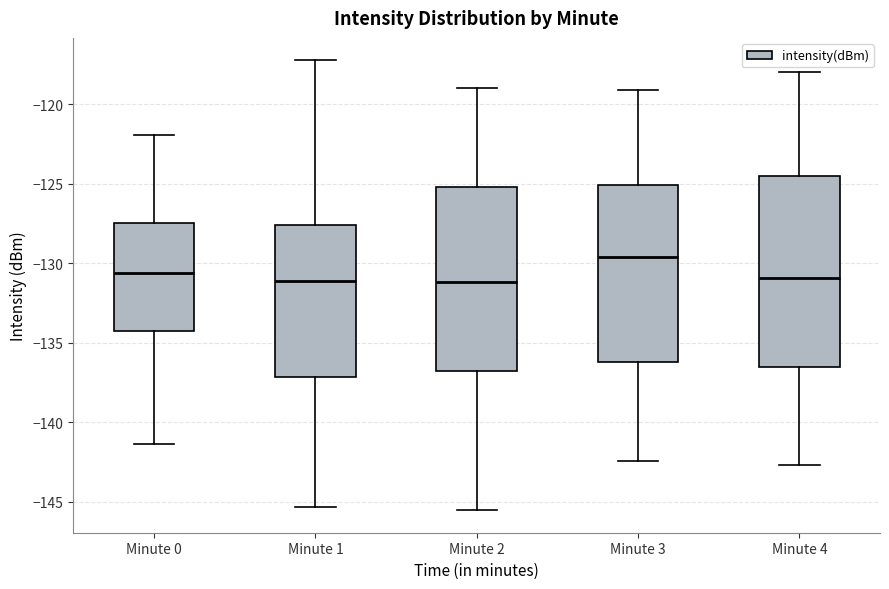

Reading left to right, transcribe this box plot: for each box, give where its median line is, the range the box spans, and where its two whiskers end, as read against the y-axis. The values are not printed on the chart, so give them approximately, as read against the axis.

Minute 0: median -130.5, box -134.5 to -127.5, whiskers -141.5 to -122.0
Minute 1: median -131.0, box -137.0 to -127.5, whiskers -145.5 to -117.0
Minute 2: median -131.0, box -137.0 to -125.0, whiskers -145.5 to -119.0
Minute 3: median -129.5, box -136.0 to -125.0, whiskers -142.5 to -119.0
Minute 4: median -131.0, box -136.5 to -124.5, whiskers -142.5 to -118.0